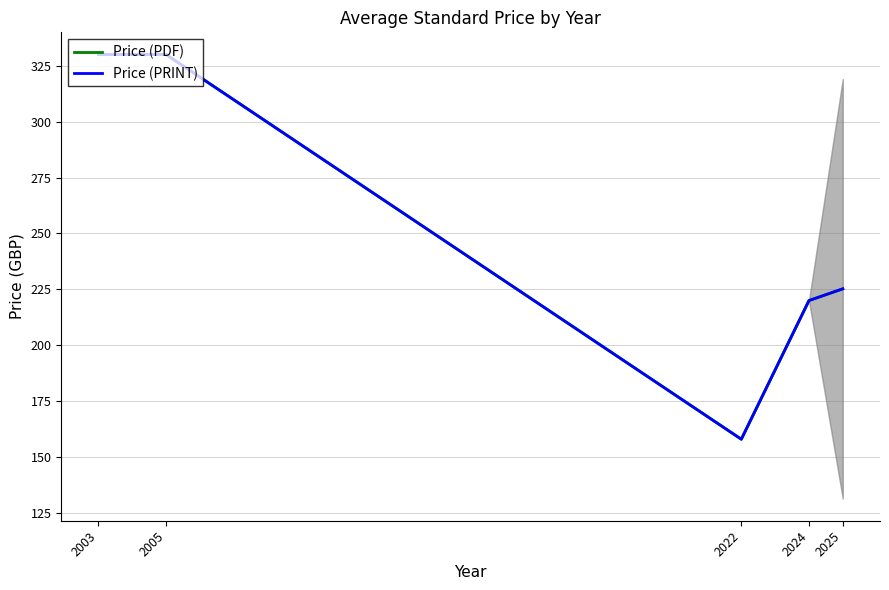

Between 2003 and 2024, which series saw the biggest shift?

Price (PDF)